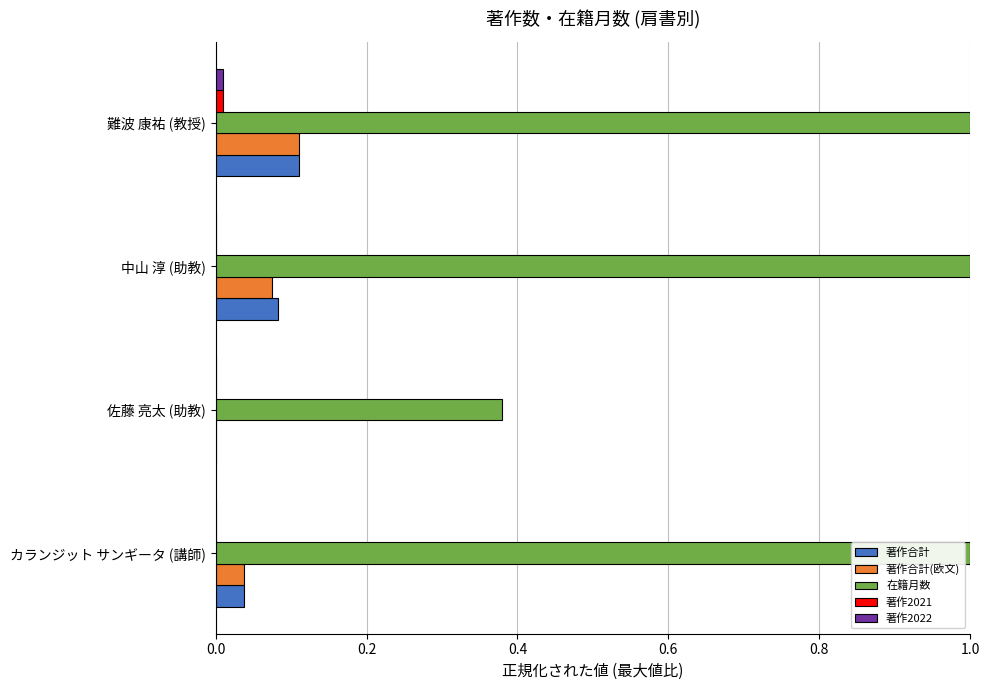

The value of 在籍月数 at 難波 康祐 (教授) is 0.4. True or false?

False